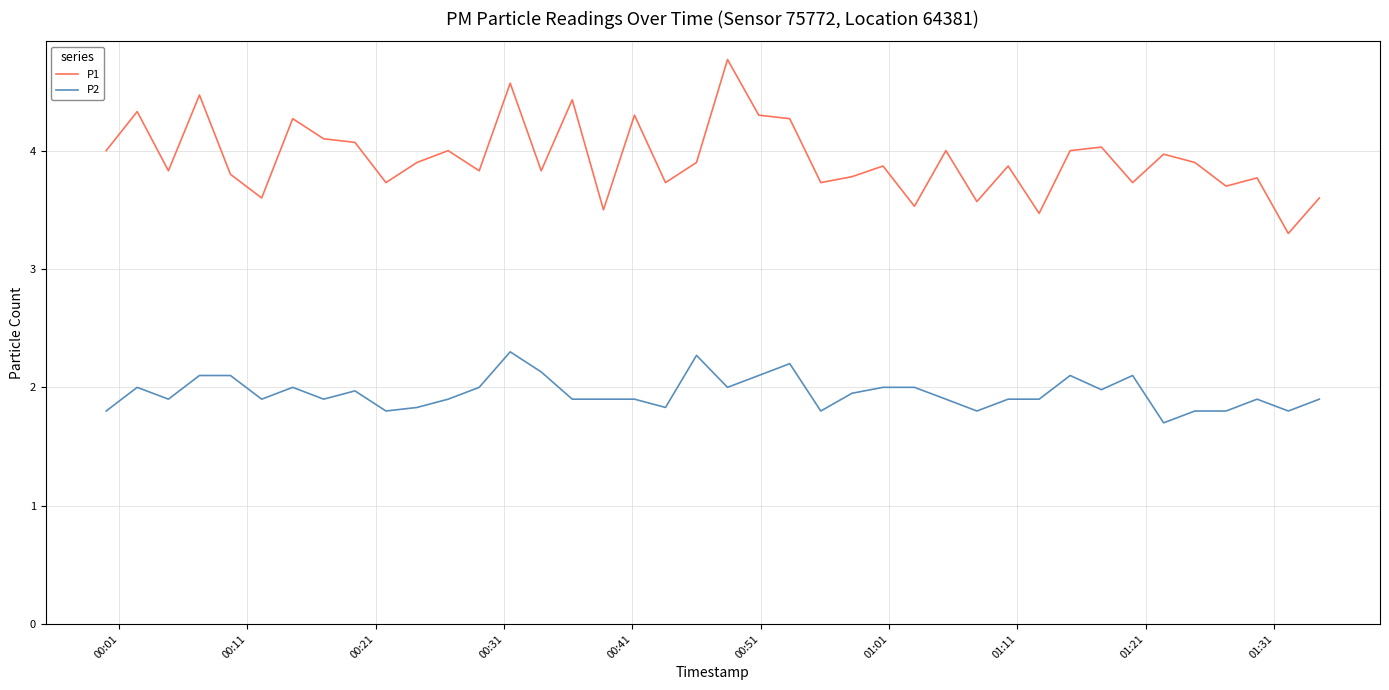

What is the smallest value displayed?

1.7